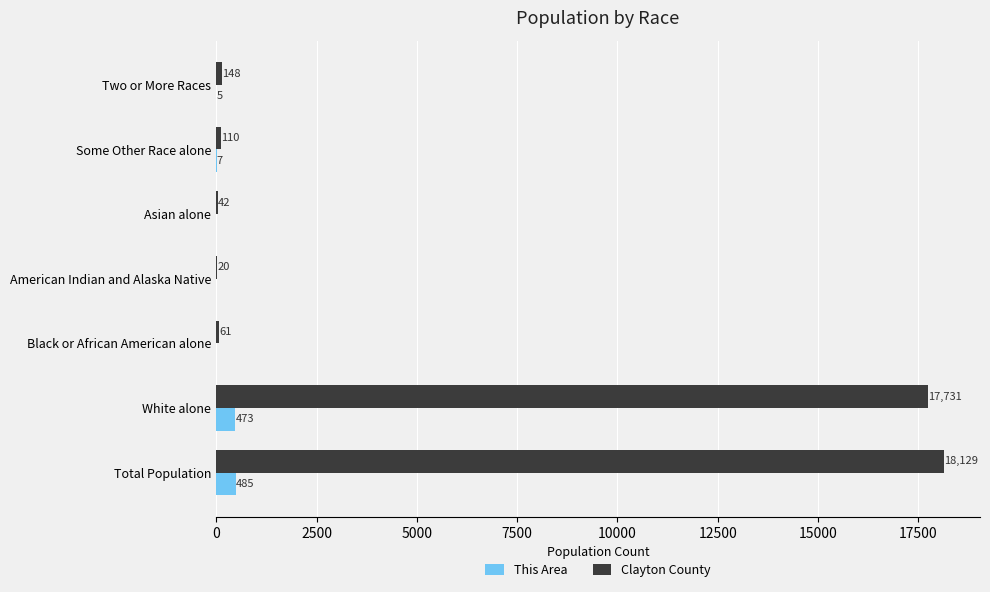

What is the sum of all This Area values?

970